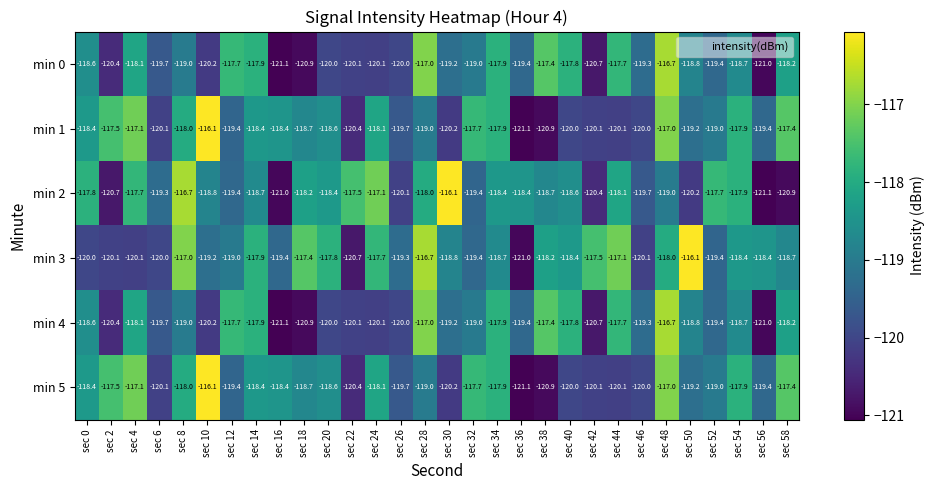

At which label does min 0 first exceed -119?

sec 0